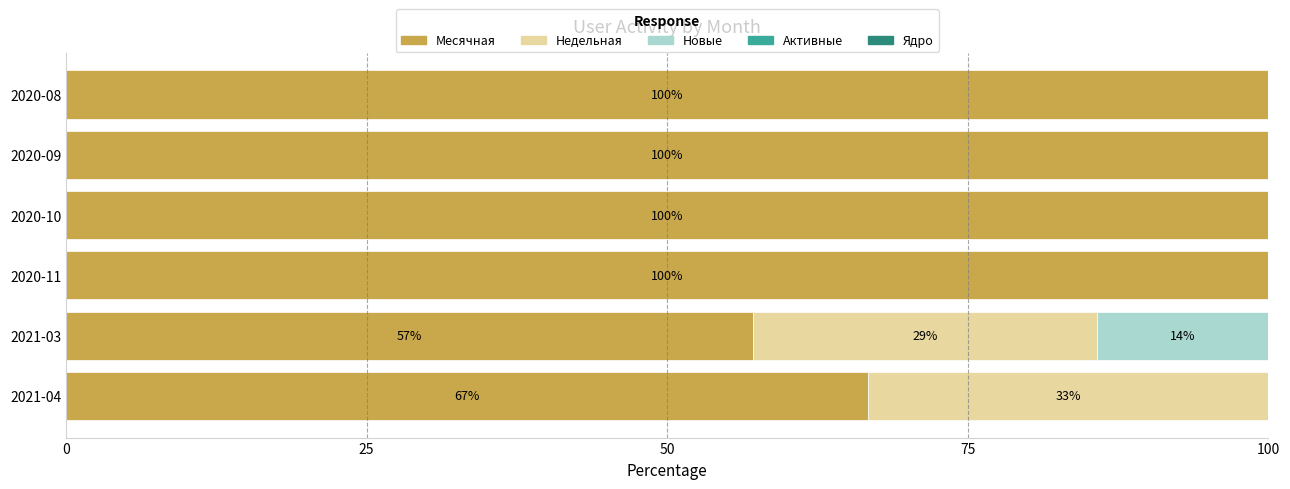

What is the total value across all series at 2021-03?

100.0